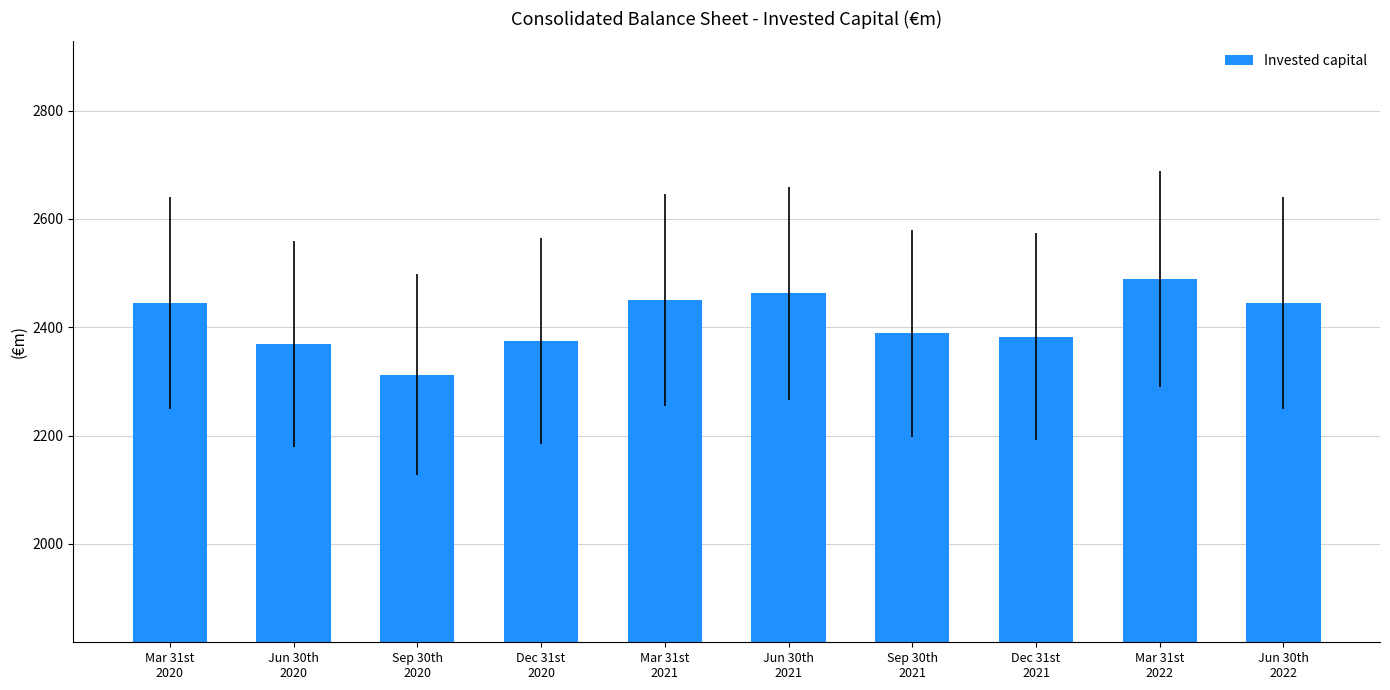

What is the value of the 1st bar from the left?

2443.9